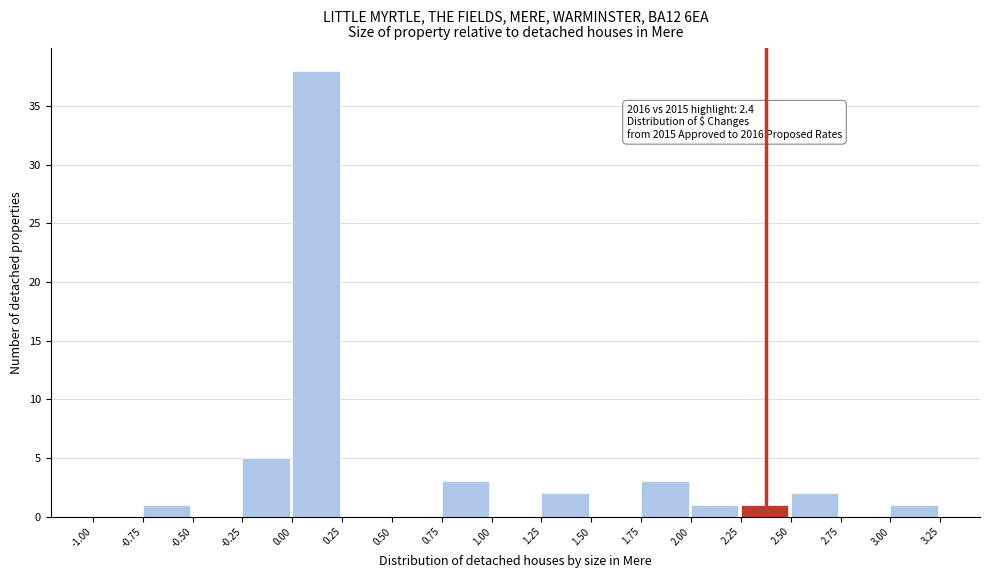

Which range on the x-axis has the tallest bar?

0.00 to 0.25